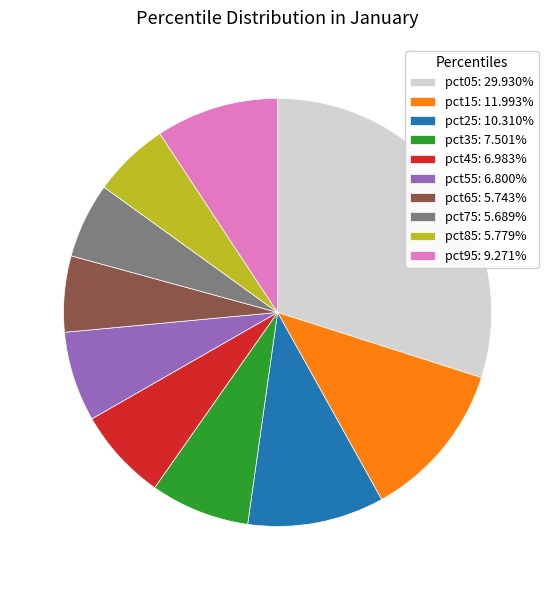

How many slices are in this pie chart?

10